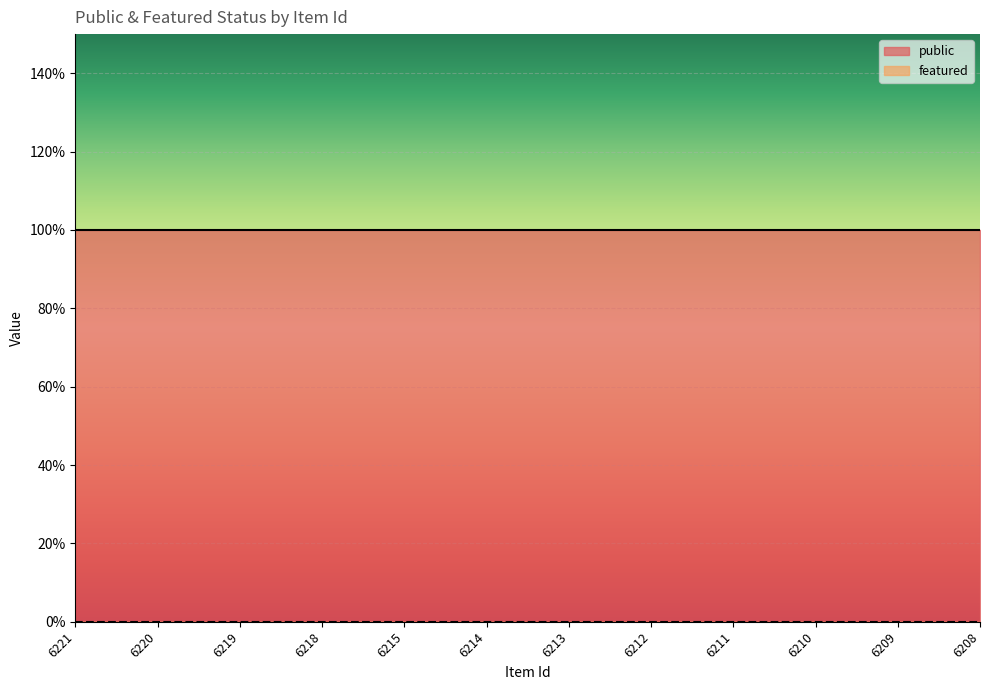

Count the number of categories in the chart.

12